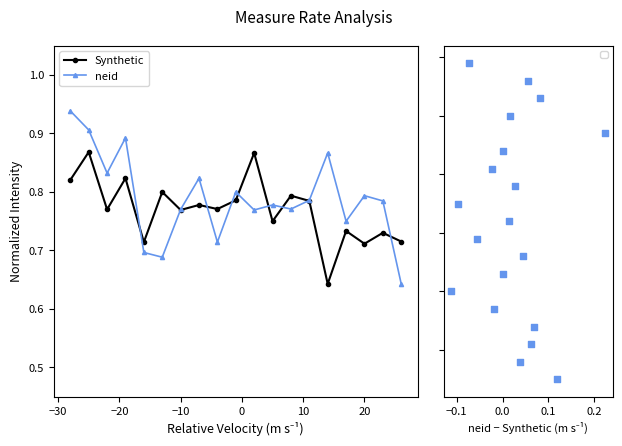

Which series contains the highest Y value?

neid − Synthetic